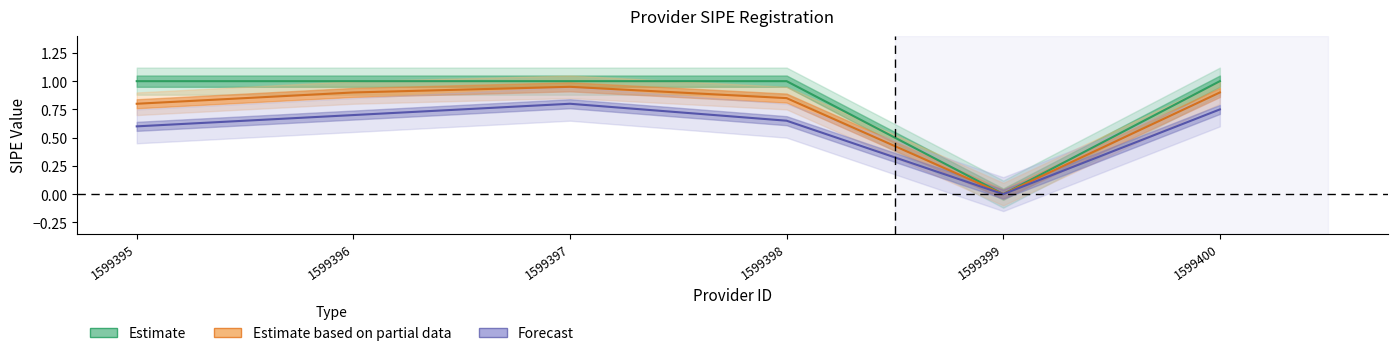

What is the difference between the Forecast values at 1599398 and 1599400?

0.1